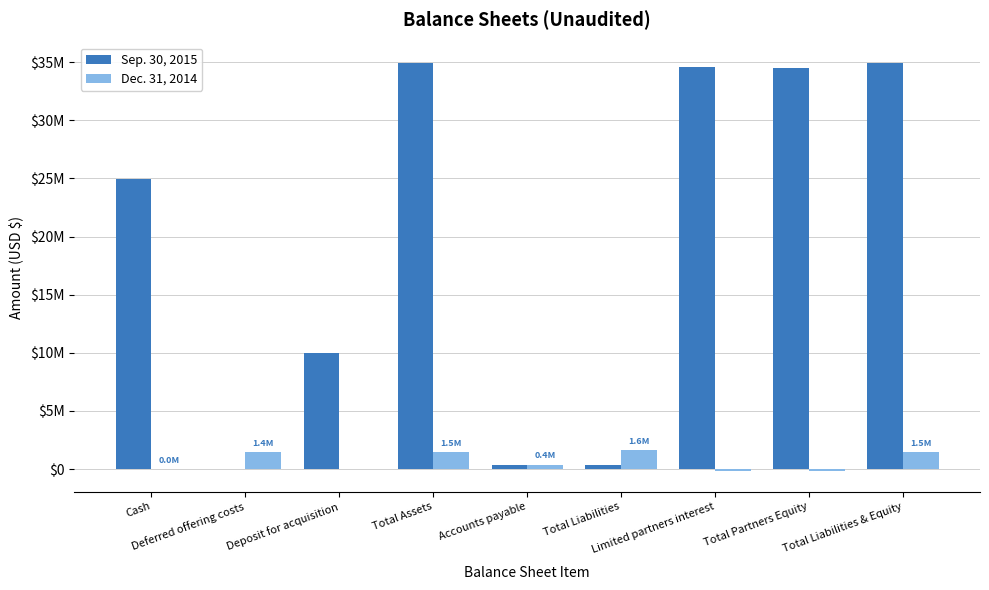

What are all the series names shown in the legend?

Sep. 30, 2015, Dec. 31, 2014